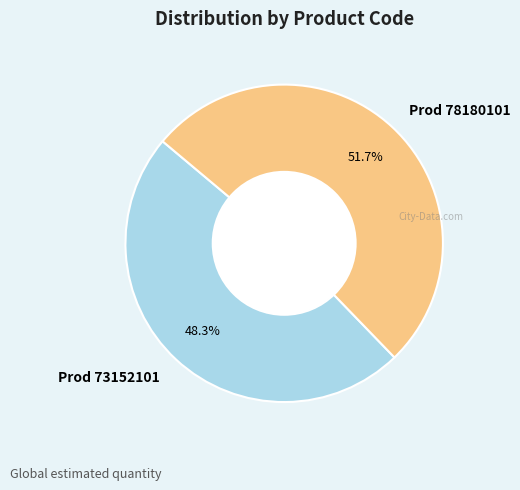

Which category has the smallest portion of the pie?

Prod 73152101